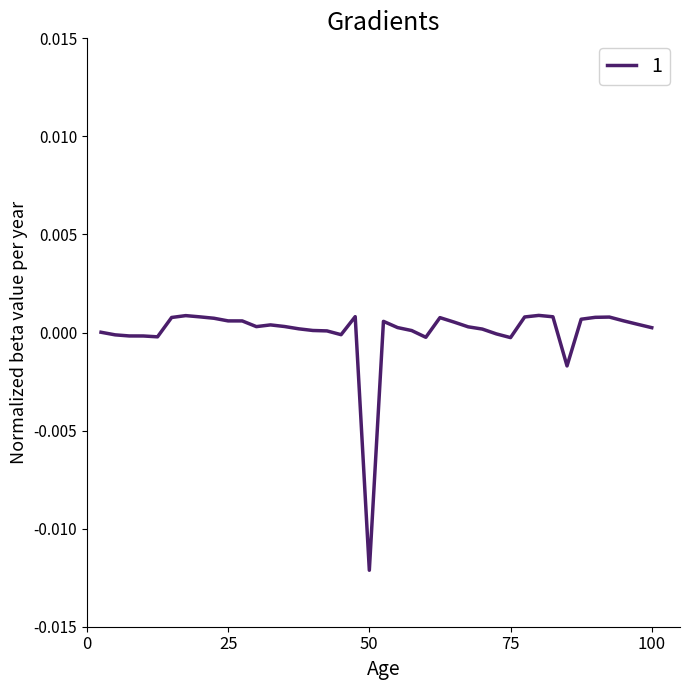

True or false: the data has more than 1 interior local peaks.

True